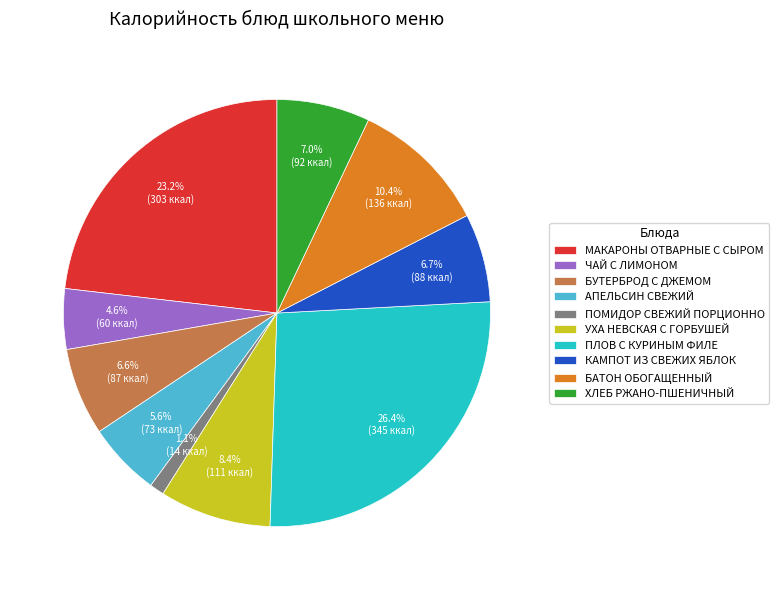

What percentage is the БАТОН ОБОГАЩЕННЫЙ slice, to the nearest percent?

10%